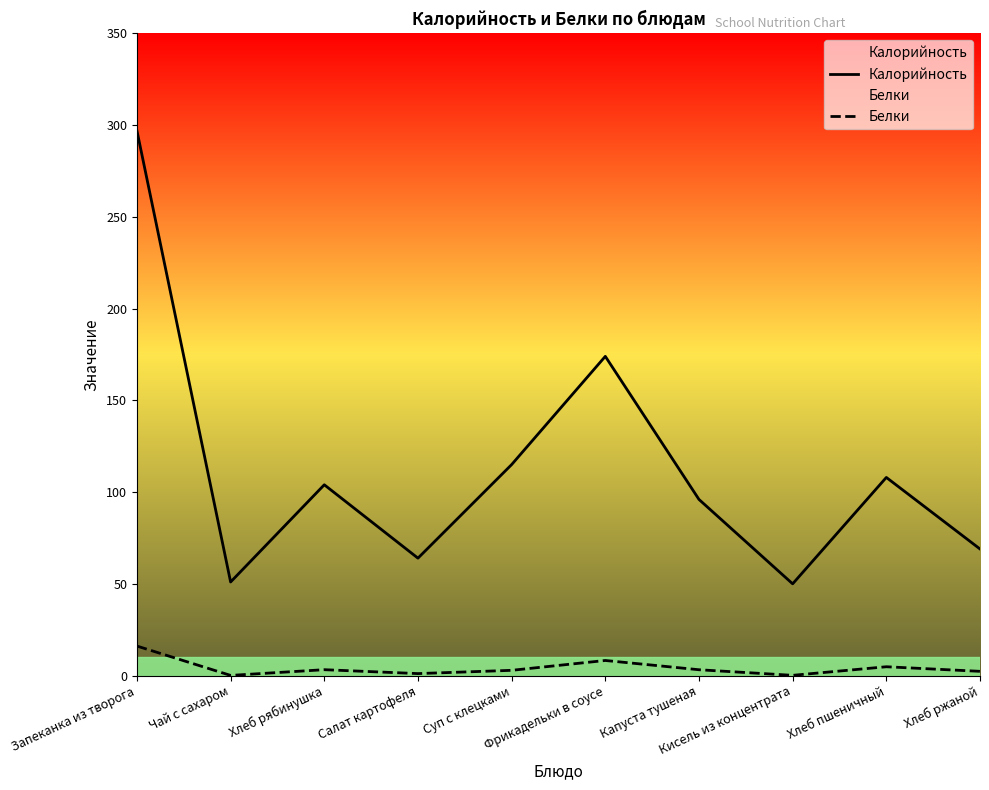

Does the chart display data point markers on the line(s)?

No